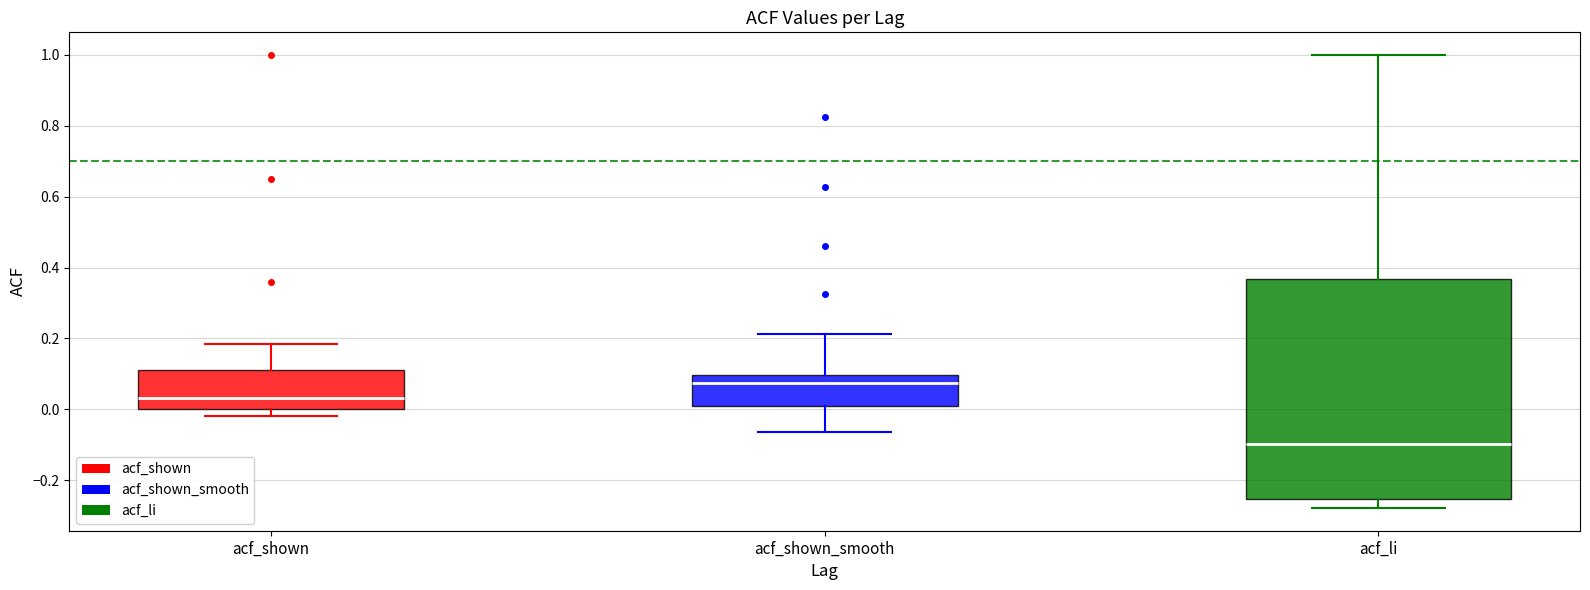

Where is the upper edge of the box for acf_shown_smooth on the y-axis? The values are not printed on the chart, so give them approximately, as read against the axis.

0.10